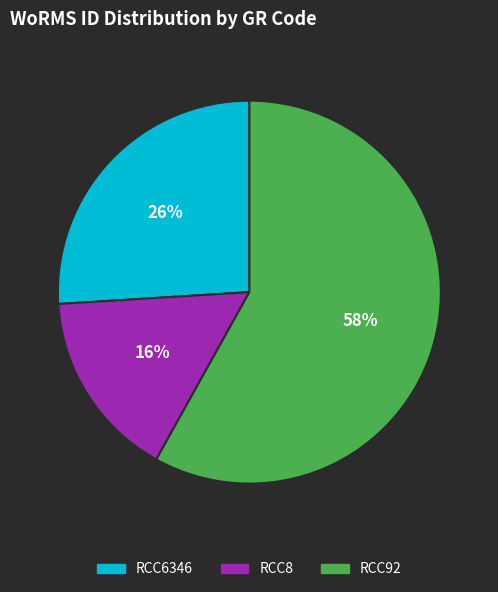

Rank the categories by value from lowest to highest.

RCC8, RCC6346, RCC92